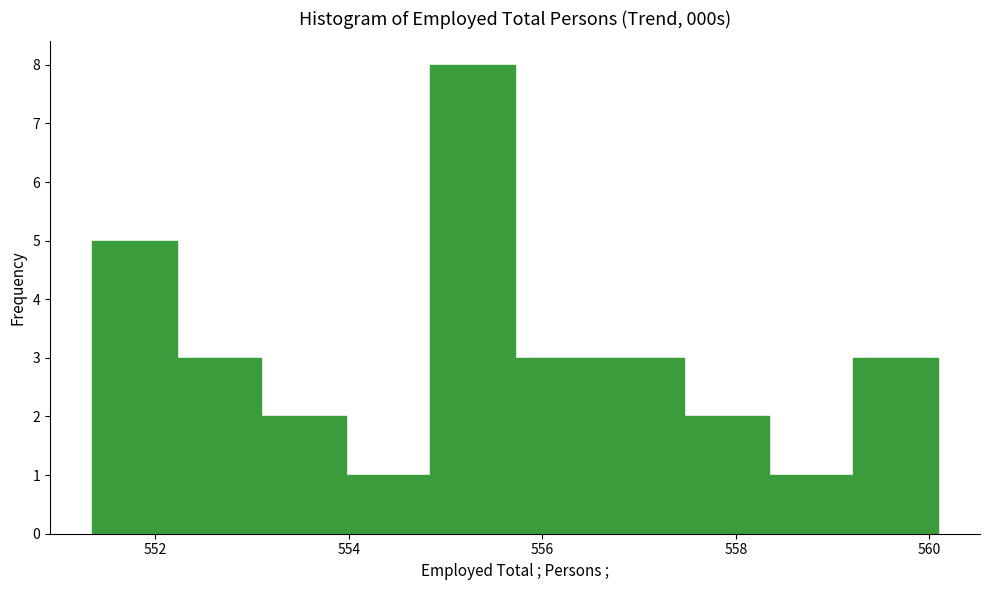

Over which range of the x-axis is the bar tallest?

554.8 to 555.8